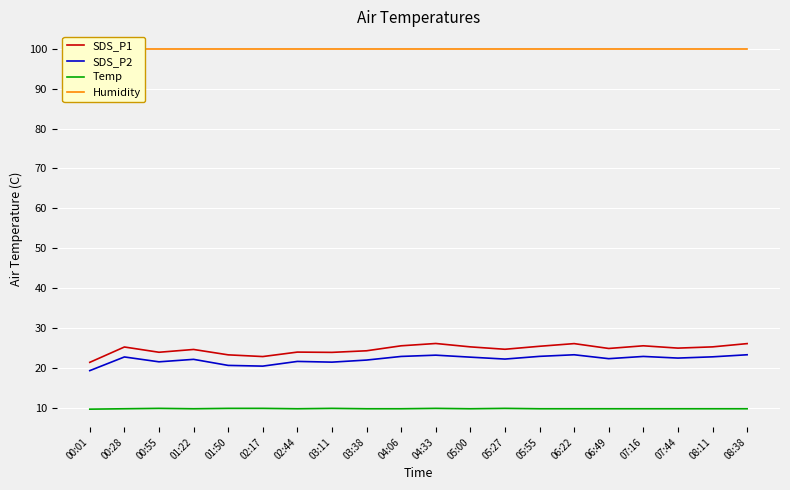

How many lines are shown in the chart?

4